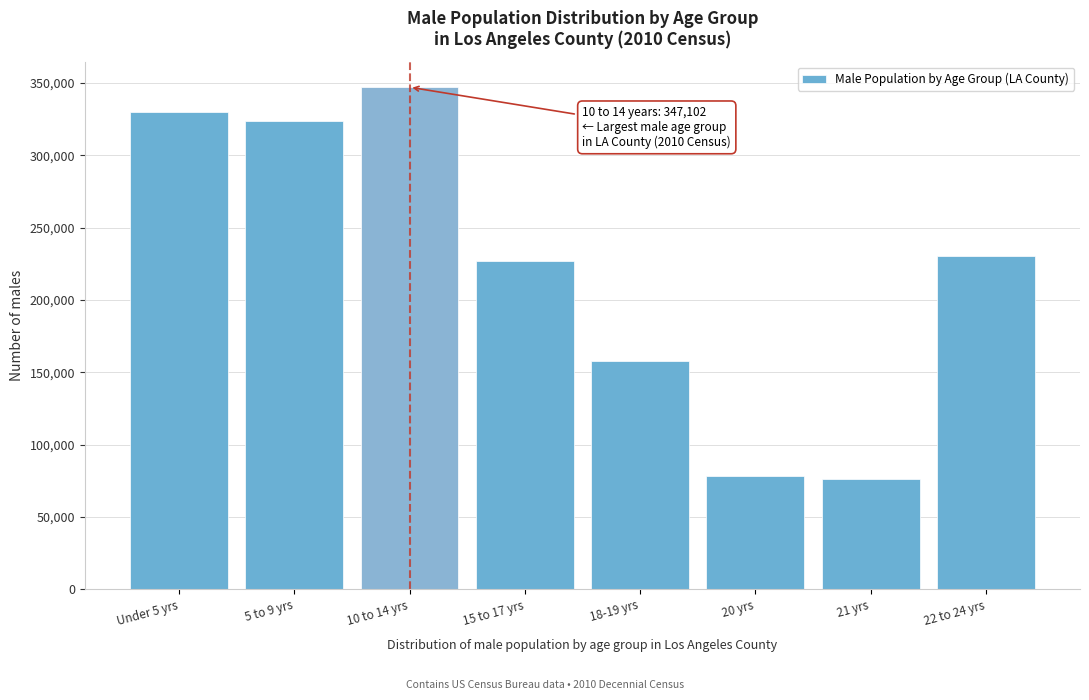

Reading left to right, extract all data points from this chart.

330265	323676	347102	227105	157907	78608	76036	230749